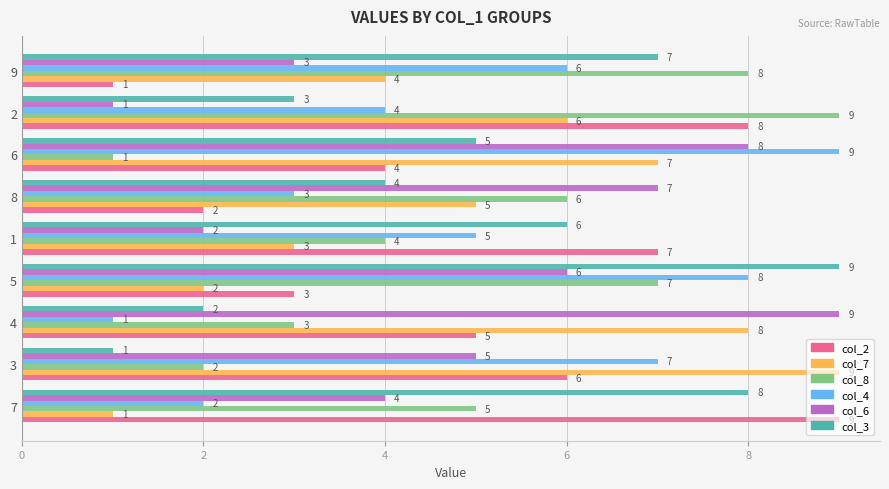

Rank the categories by col_8 value from highest to lowest.

2, 9, 5, 8, 7, 1, 4, 3, 6